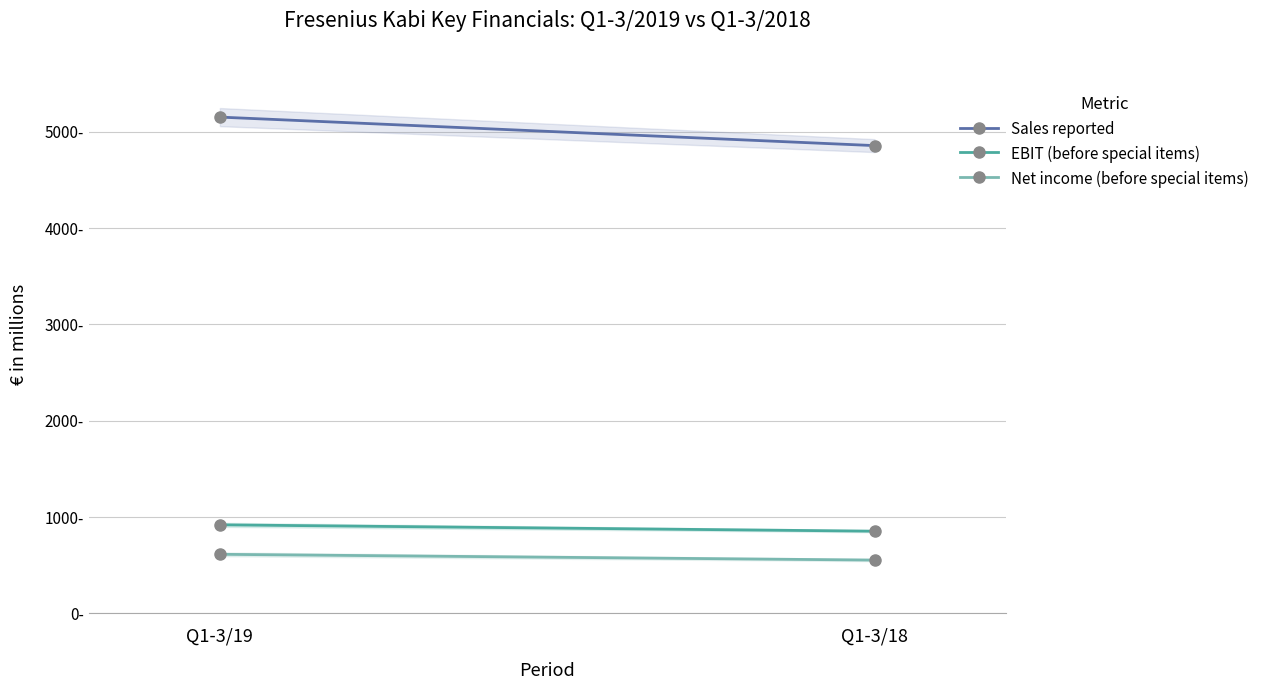

Rank the series by their maximum value, from lowest to highest.

Net income (before special items), EBIT (before special items), Sales reported